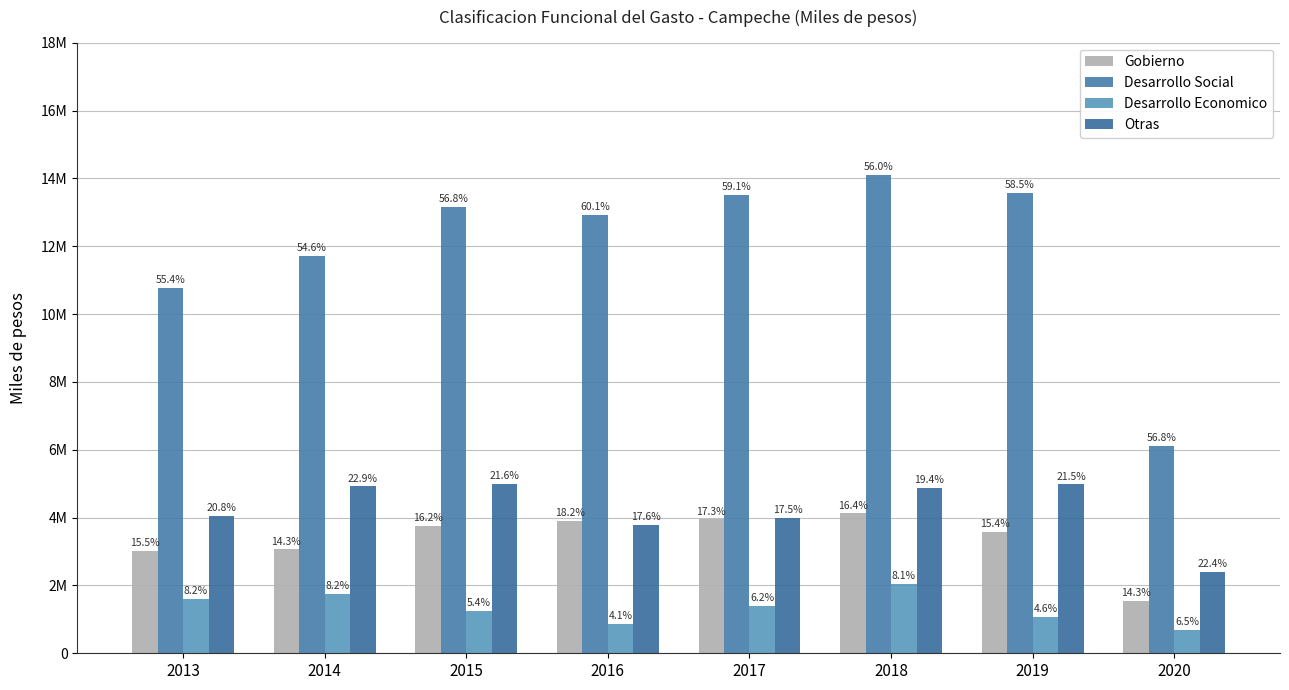

What is the difference between the Desarrollo Economico values at 2020 and 2018?

1352310